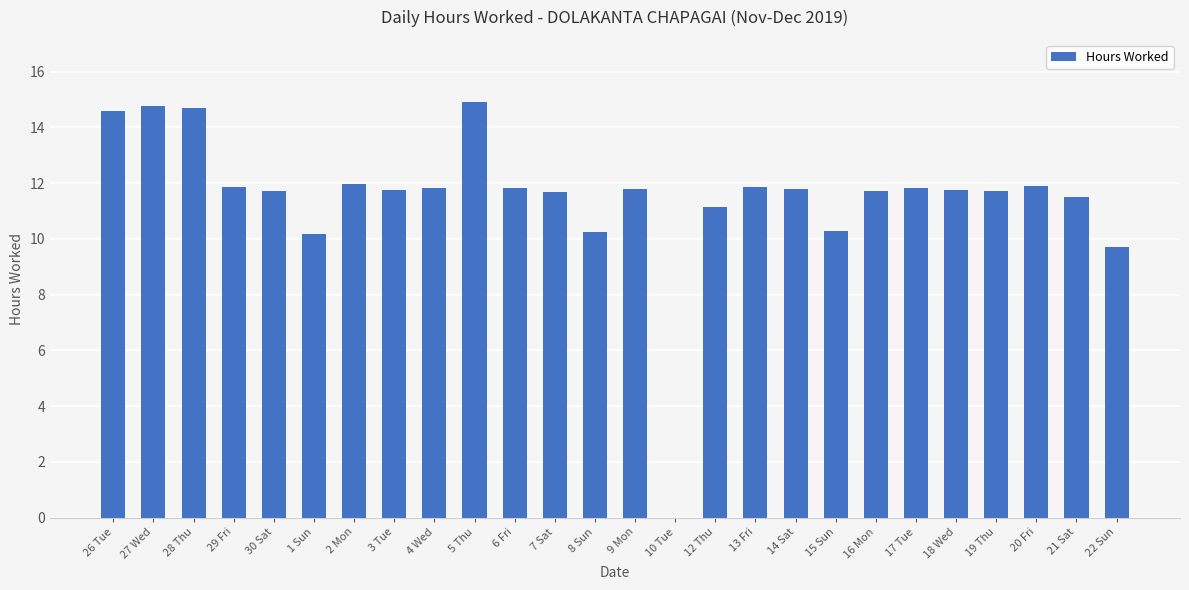

Approximately how many times larger is the value at 16 Mon compared to 5 Thu?

0.8